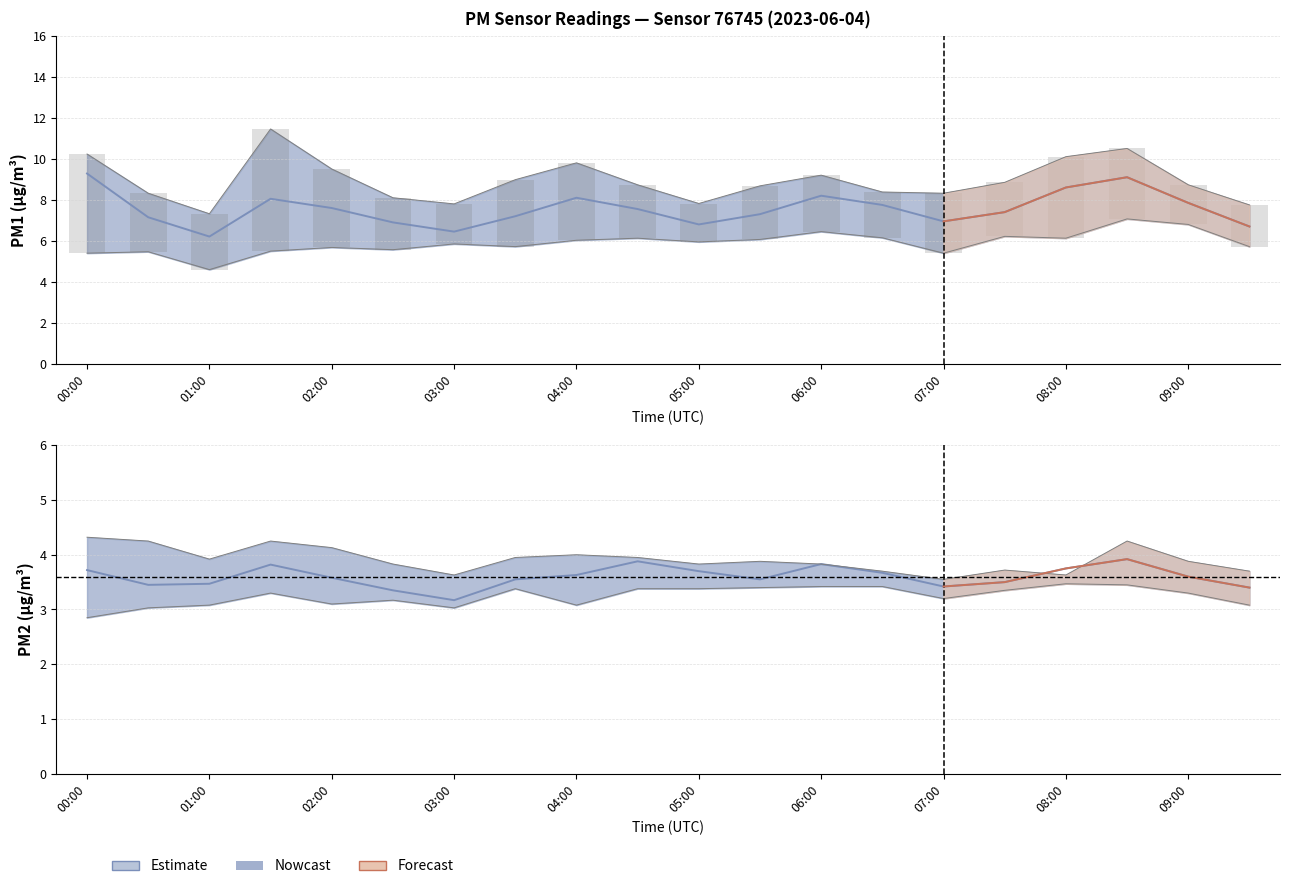

What is the total value across all series at 03:00?

9.8